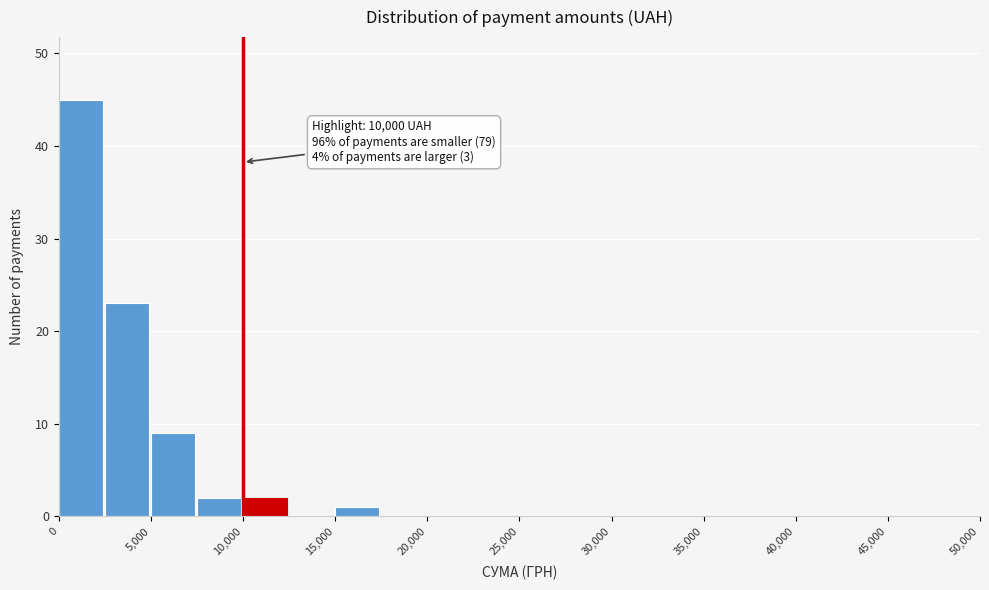

Over which range of the x-axis is the bar tallest?

0 to 2500